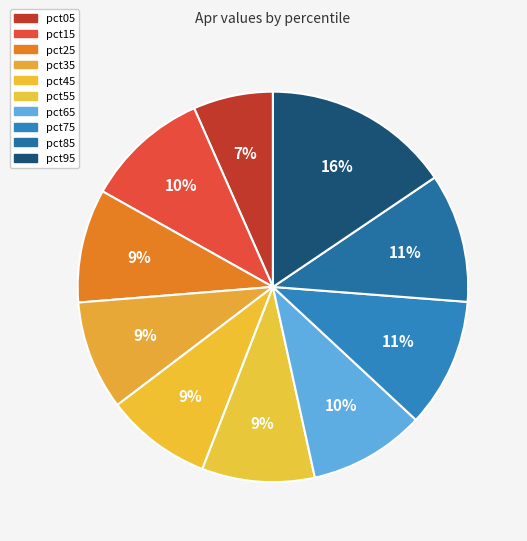

How many slices are in this pie chart?

10